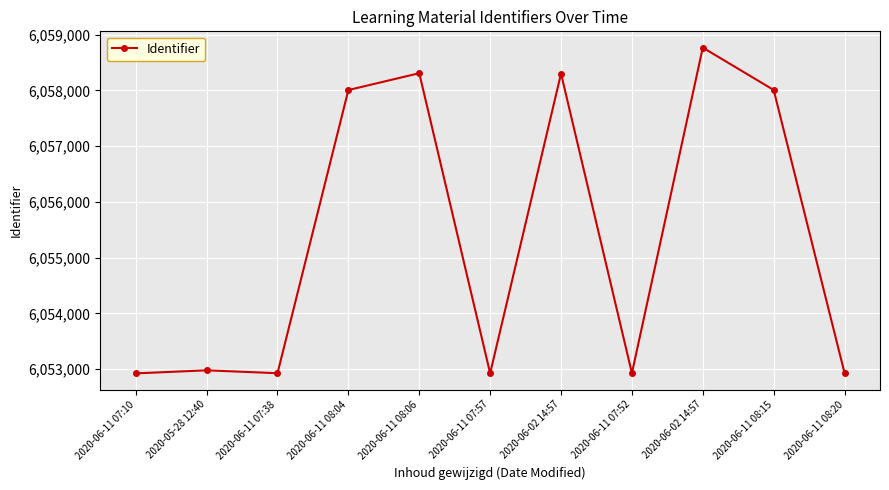

Read the value at 2020-06-11 08:04, to the nearest 10.

6058010